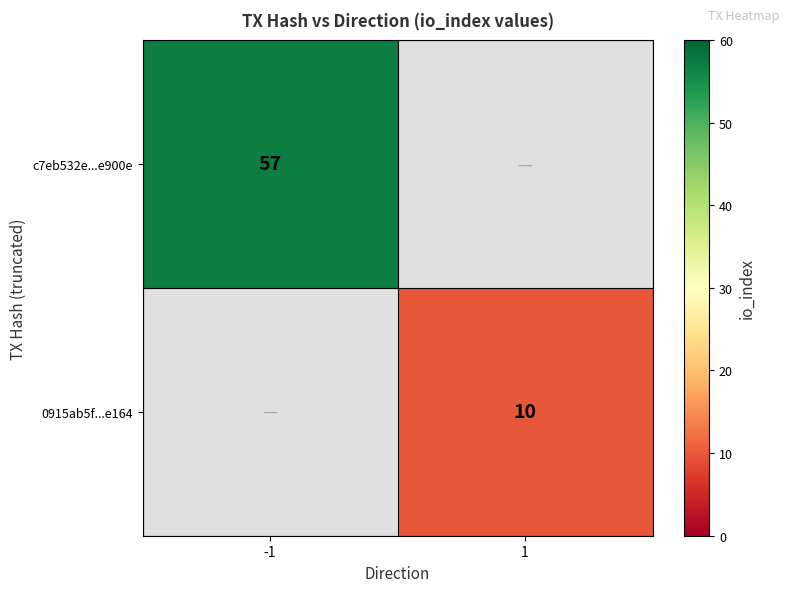

The 0915ab5f...e164 series shows 10 at 1. True or false?

True